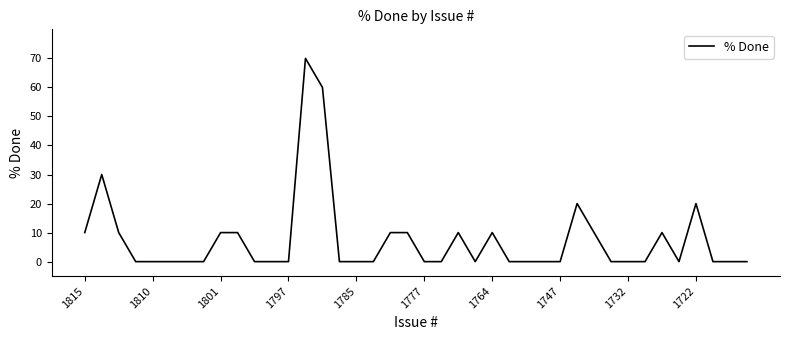

Reading left to right, extract all data points from this chart.

10	30	10	0	0	0	0	0	10	10	0	0	0	70	60	0	0	0	10	10	0	0	10	0	10	0	0	0	0	20	10	0	0	0	10	0	20	0	0	0